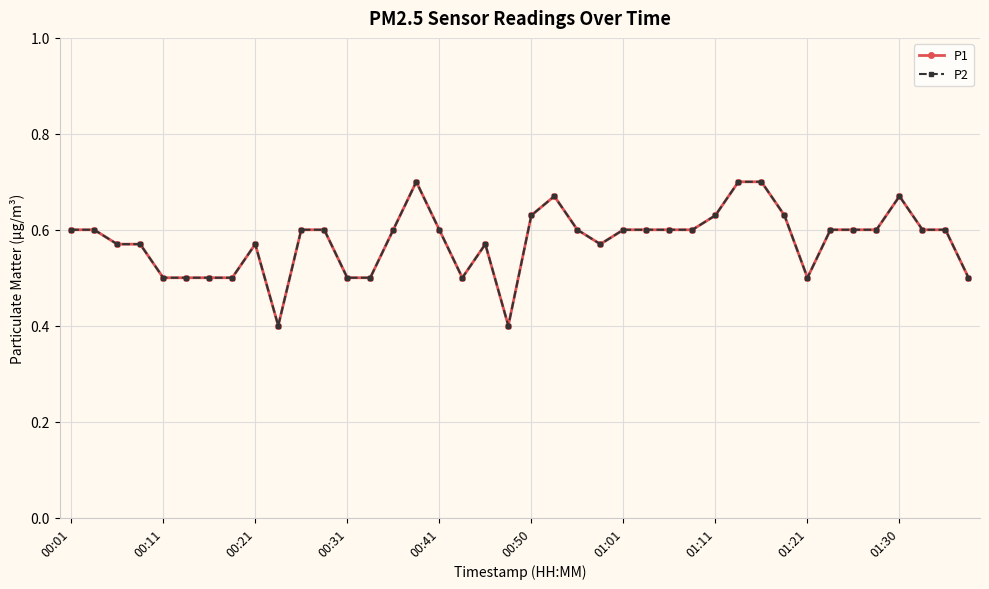

Is this an area chart (filled region under the line)?

No